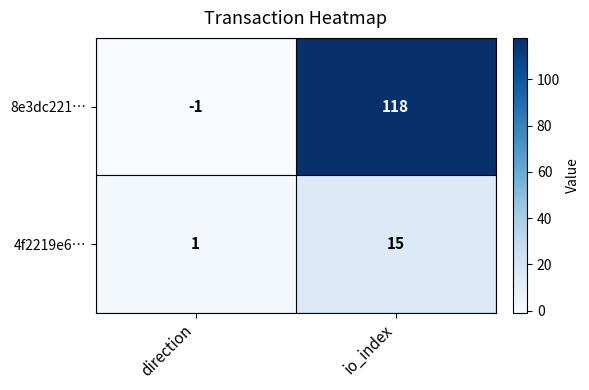

What is the maximum value for 4f2219e6…?

15